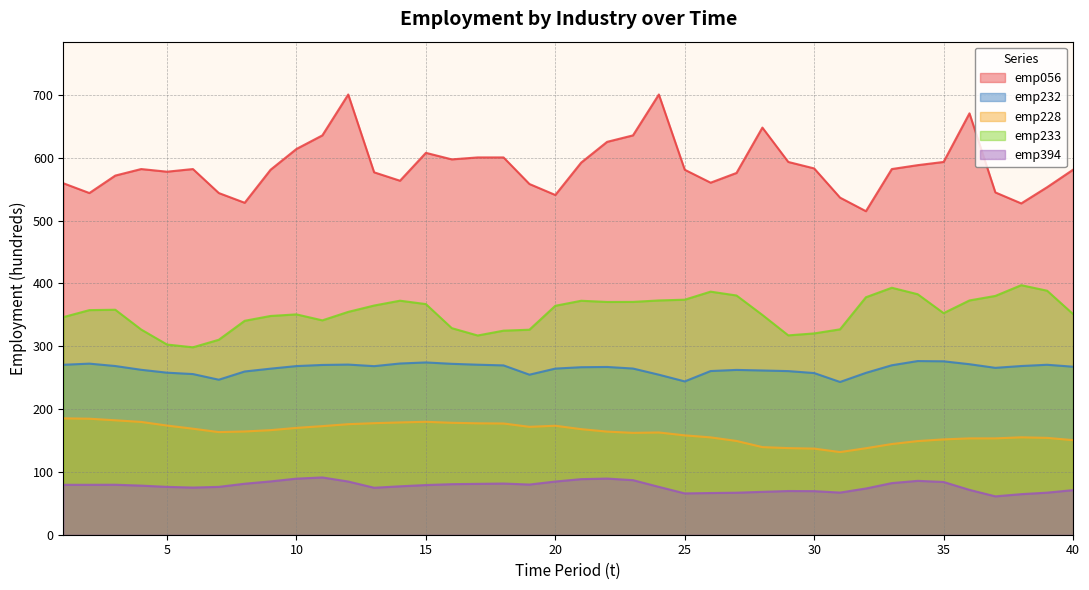

Which series has the largest total across all categories?

emp056